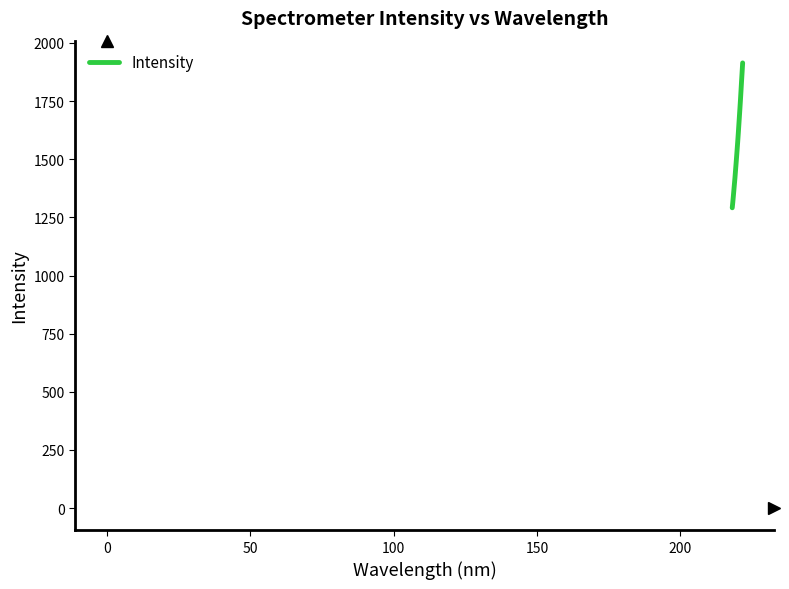

How many lines are shown in the chart?

1